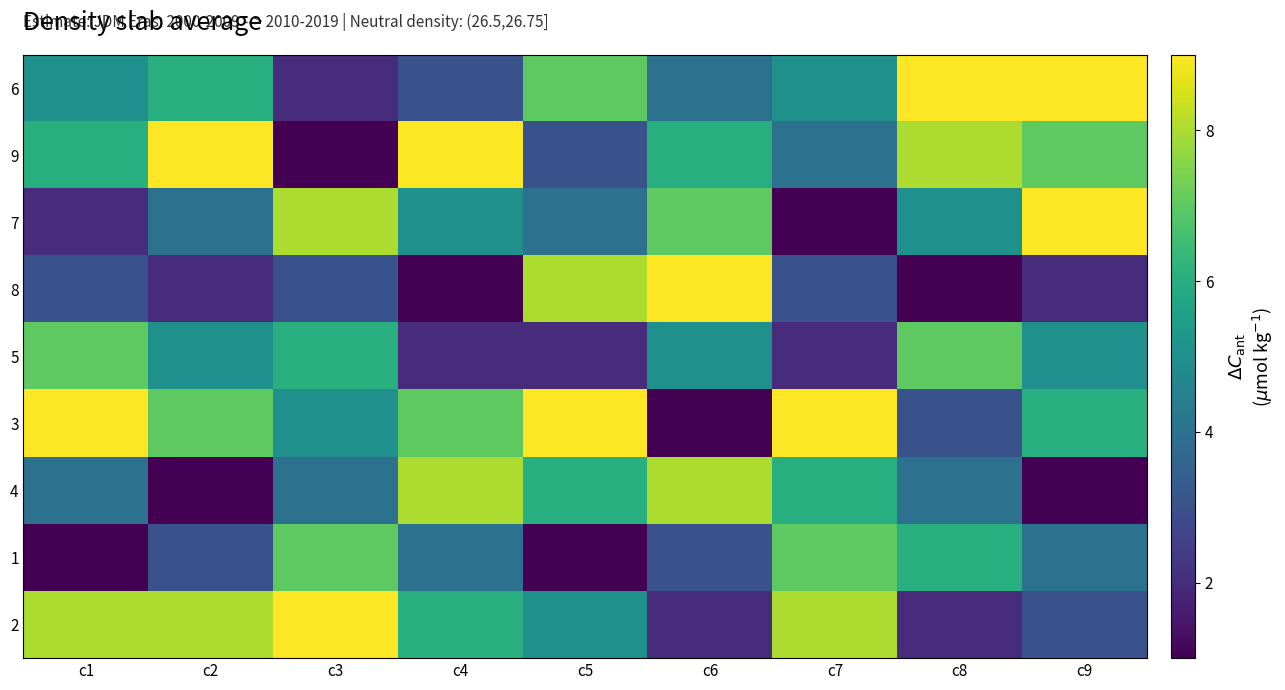

At which category is the sum across all series the highest?

c9